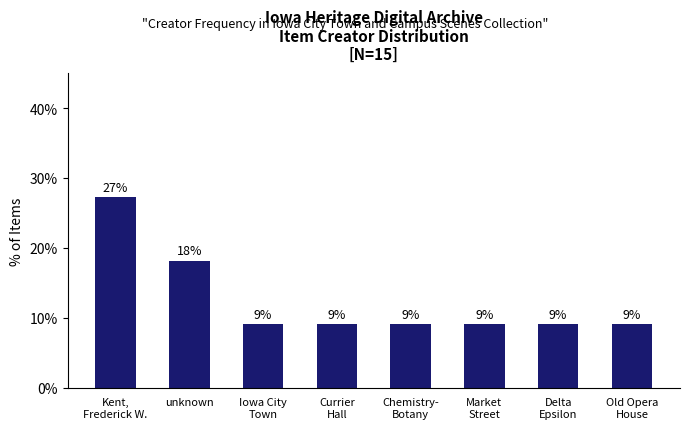

The value at Chemistry-
Botany is 15.8. True or false?

False